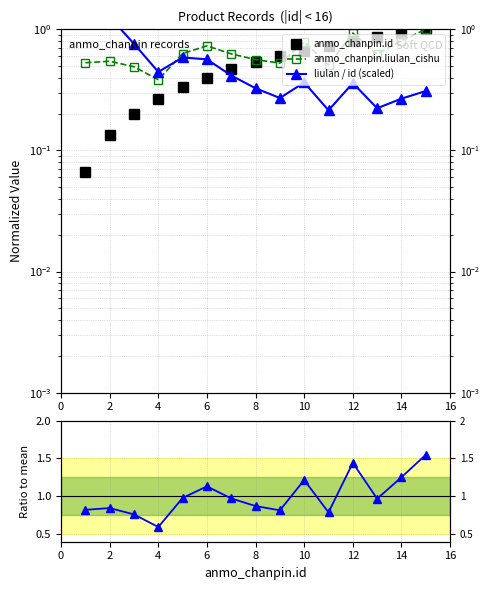

What is the average value of the liulan / id (scaled) series?

0.6